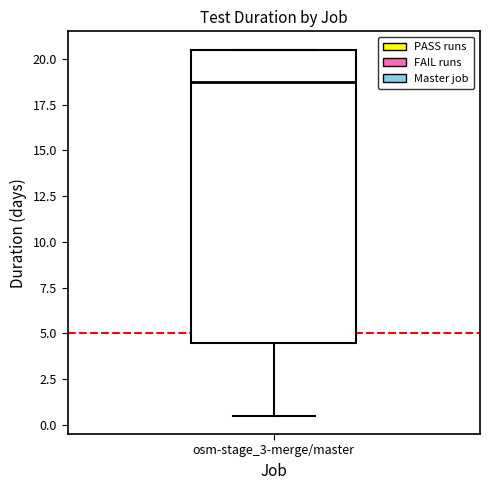

Transcribe this box plot: give where the median line is, the range the box spans, and where the two whiskers end, as read against the y-axis. The values are not printed on the chart, so give them approximately, as read against the axis.

median 19.0, box 4.5 to 20.5, whiskers 0.5 to 20.5